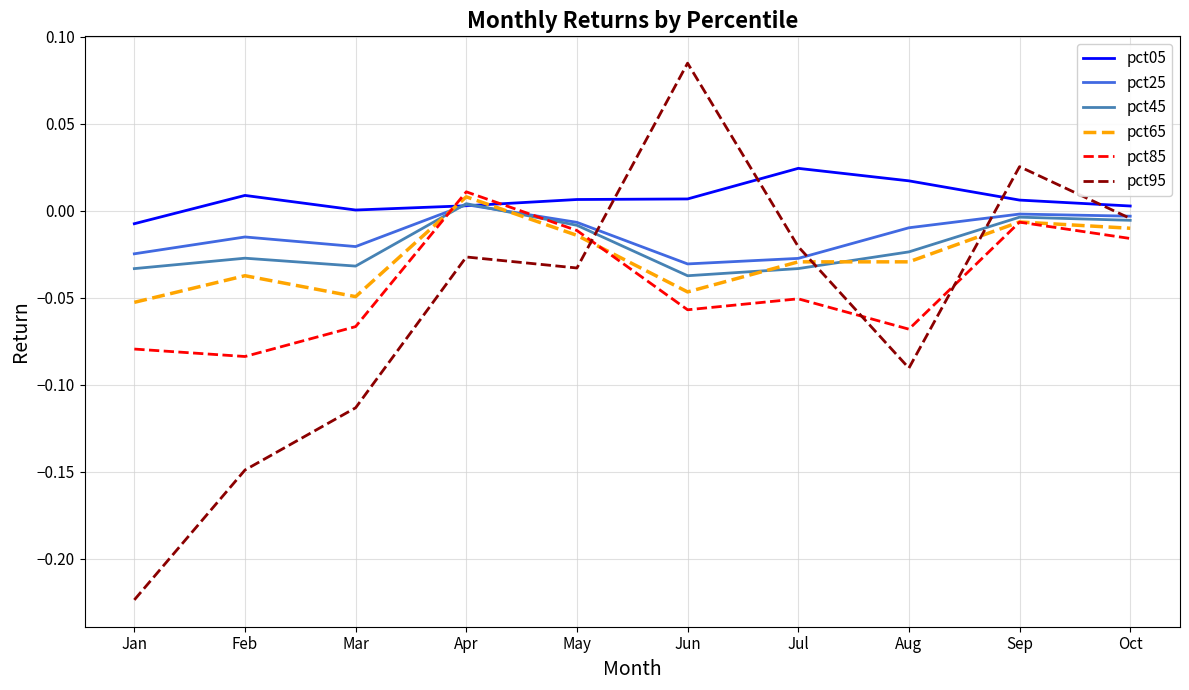

Which series has the widest spread of values?

pct95